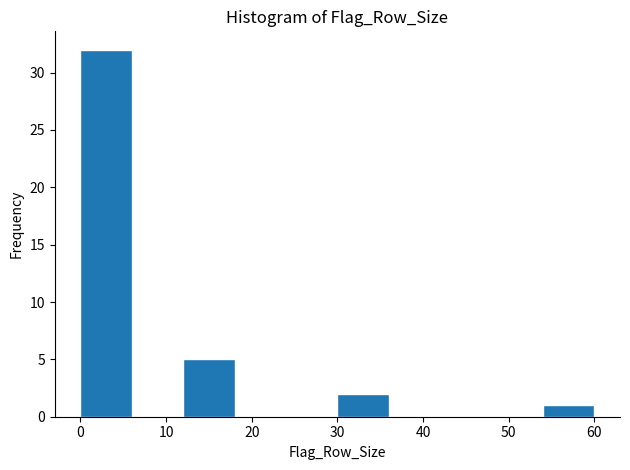

Which range on the x-axis has the tallest bar?

0 to 6